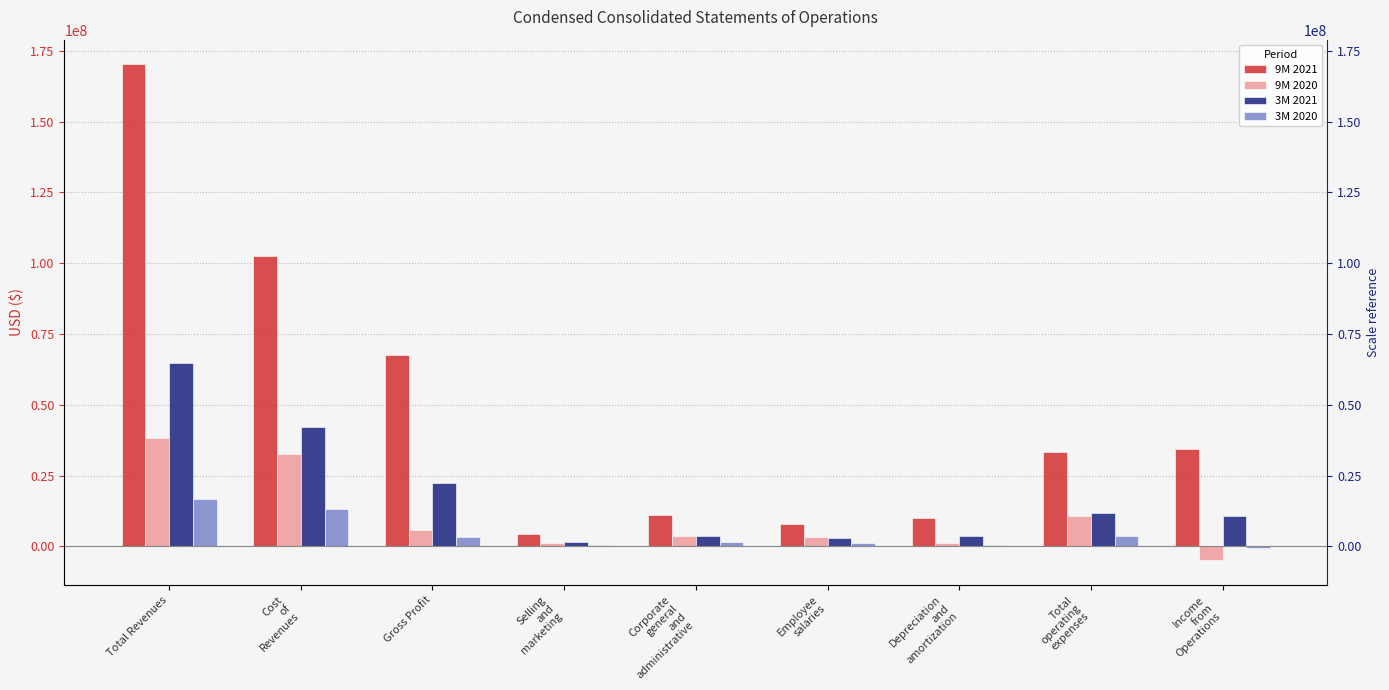

What is the sum of all 3M 2021 values?

163814283